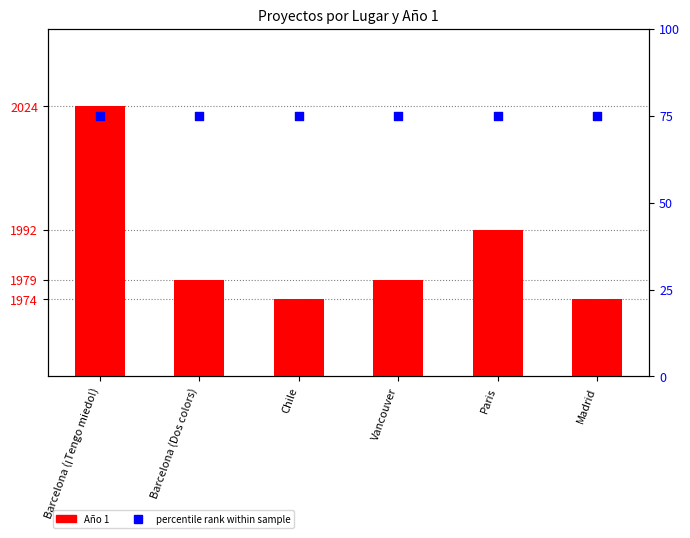

At which category is the sum across all series the highest?

Barcelona (¡Tengo miedo!)